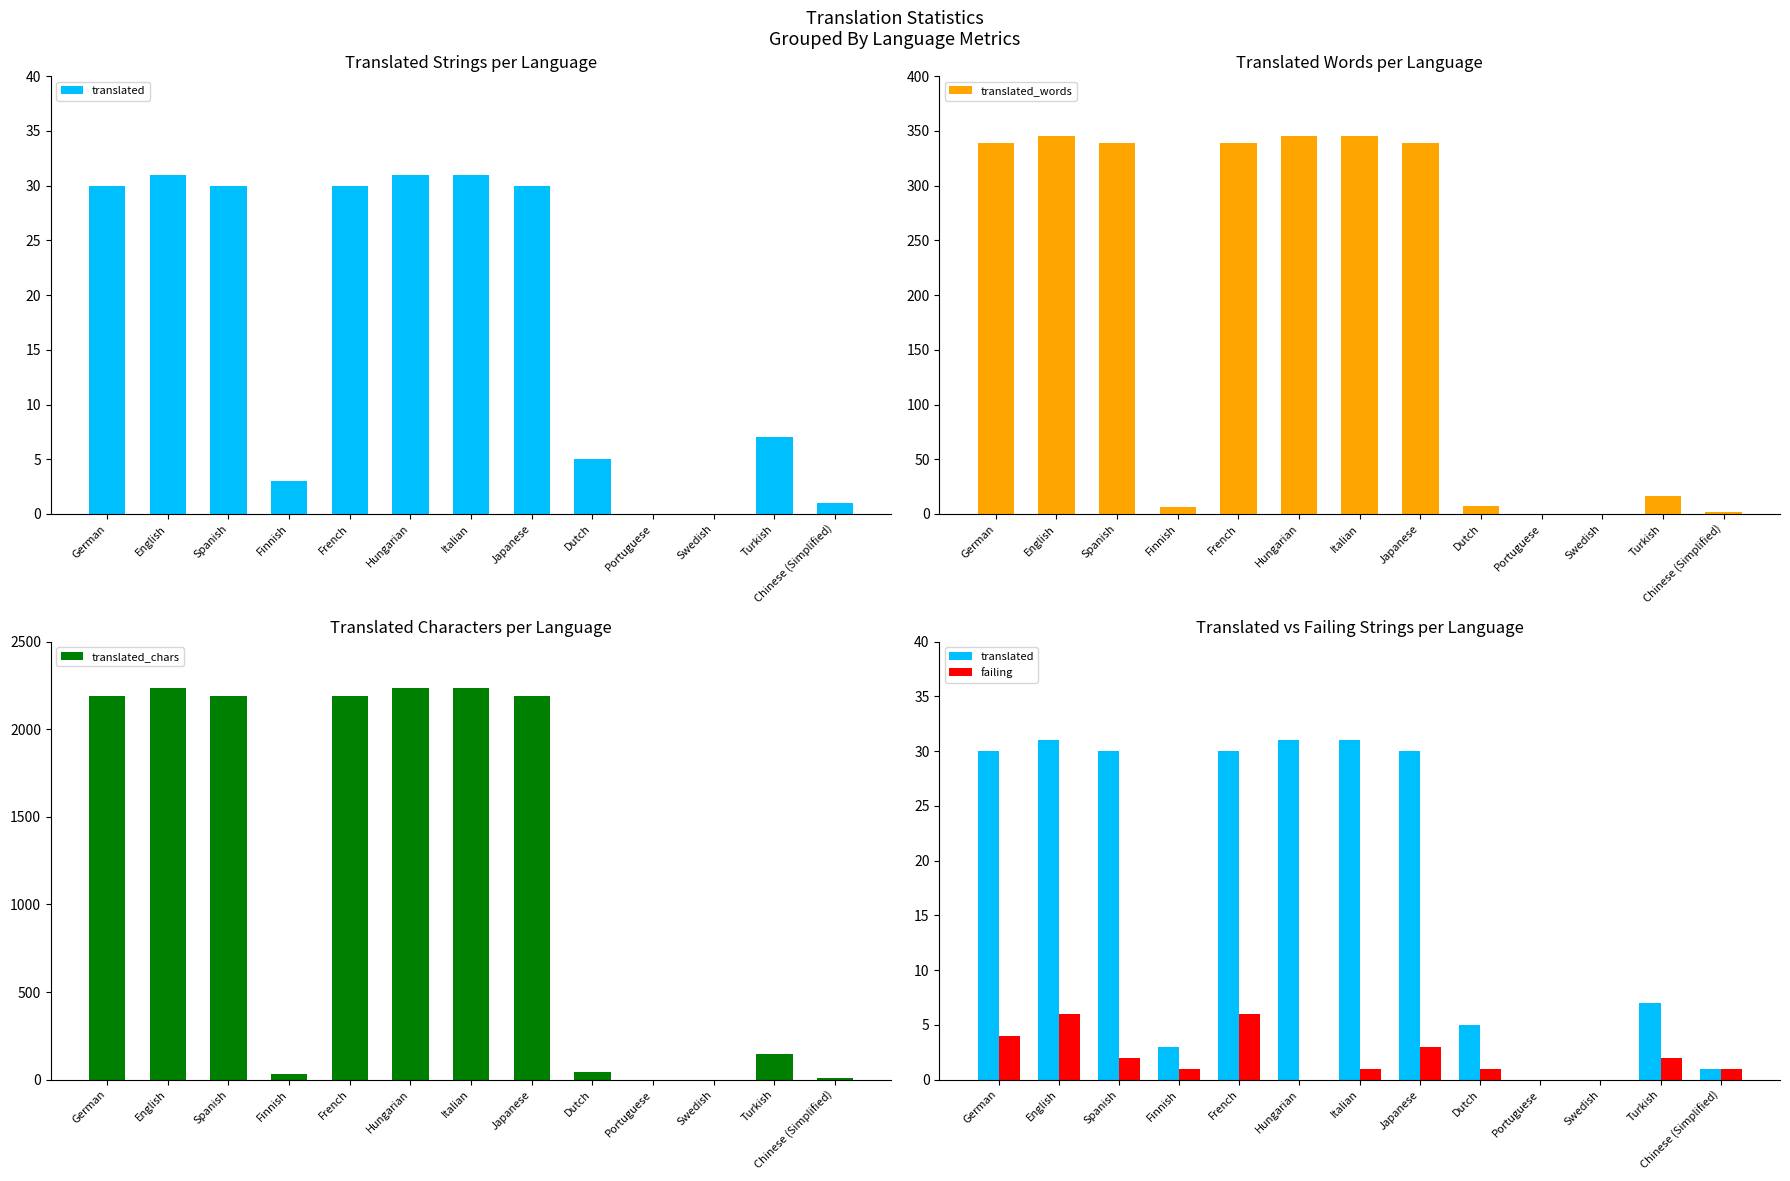

Does the chart contain any negative values?

No